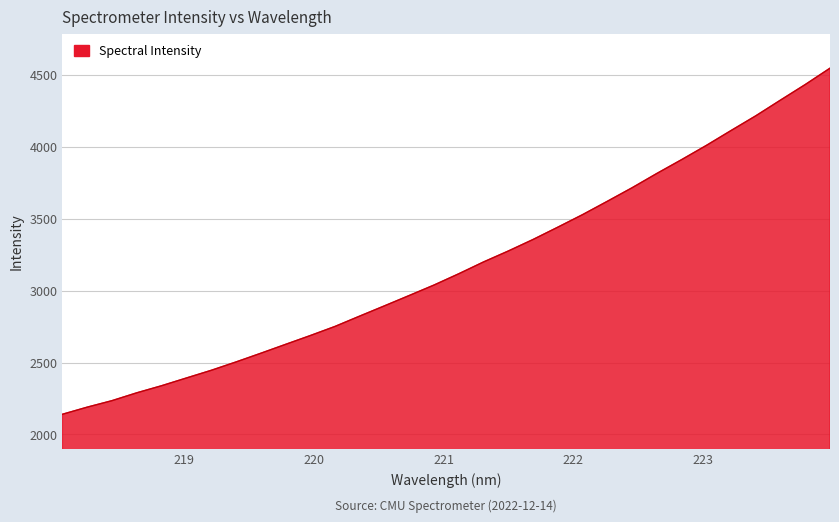

What is the maximum value shown in the chart?

4545.0